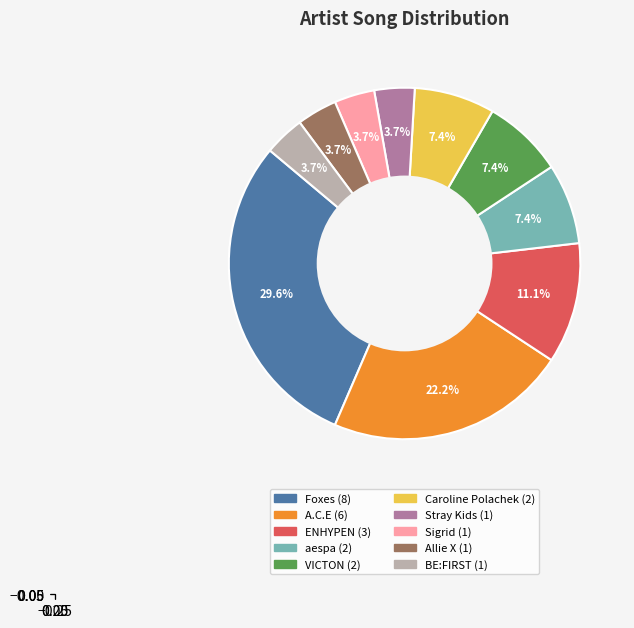

Is there a majority slice in this chart?

No